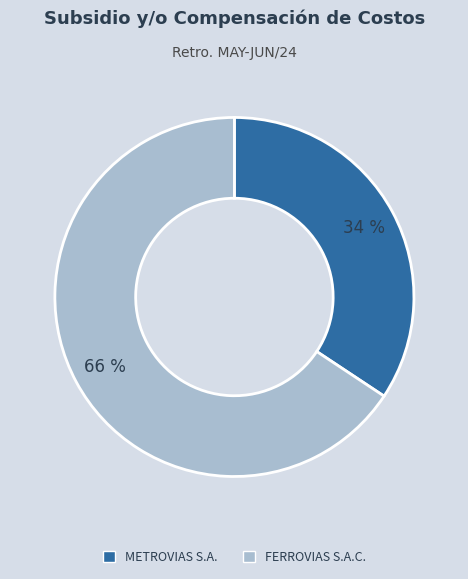

What is the ratio of the value at METROVIAS S.A. to the value at FERROVIAS S.A.C.?

0.5